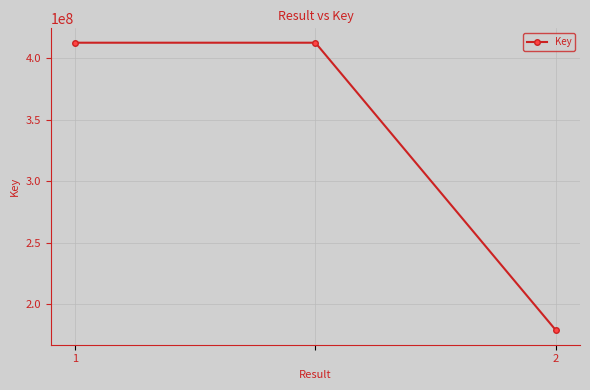

What is the difference between the maximum and minimum values?

233450783